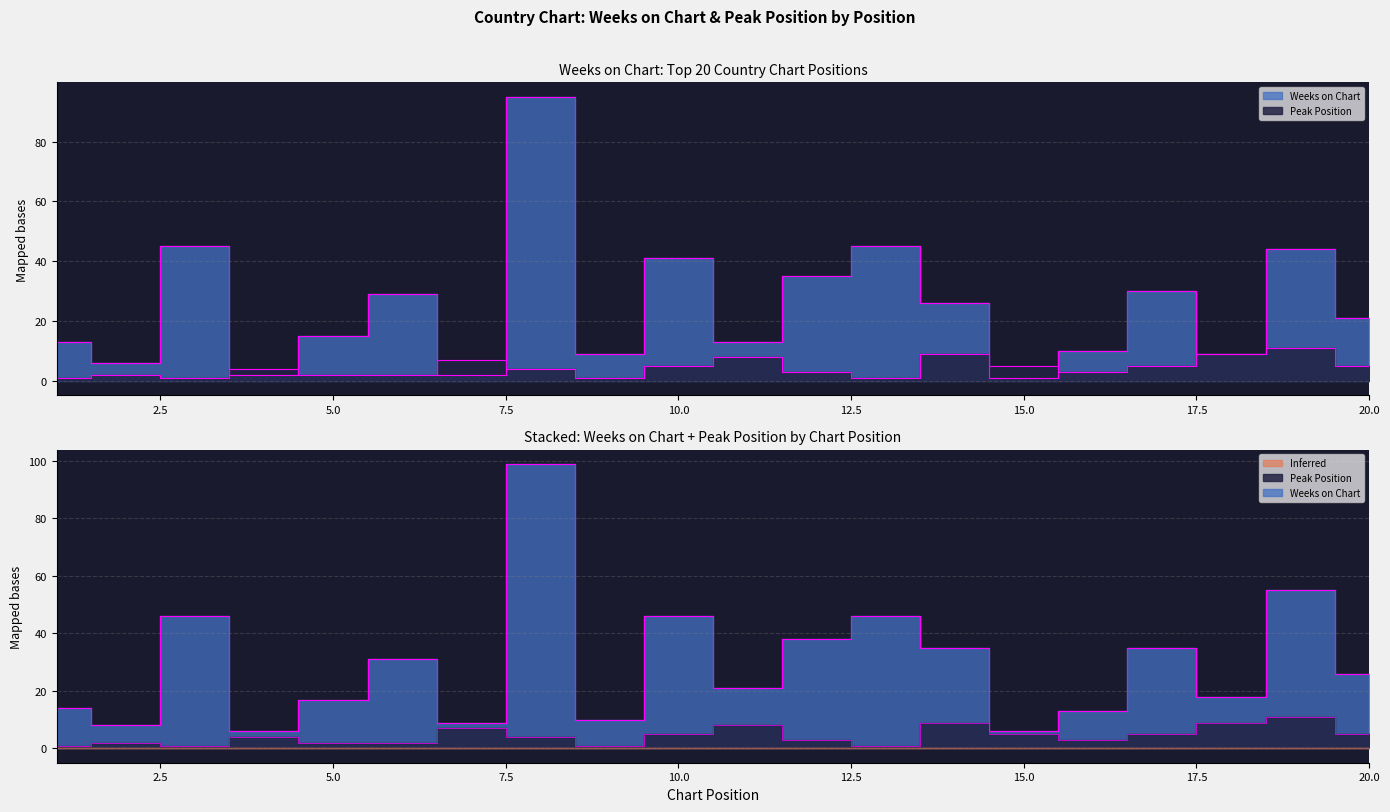

At which category is the sum across all series the highest?

8